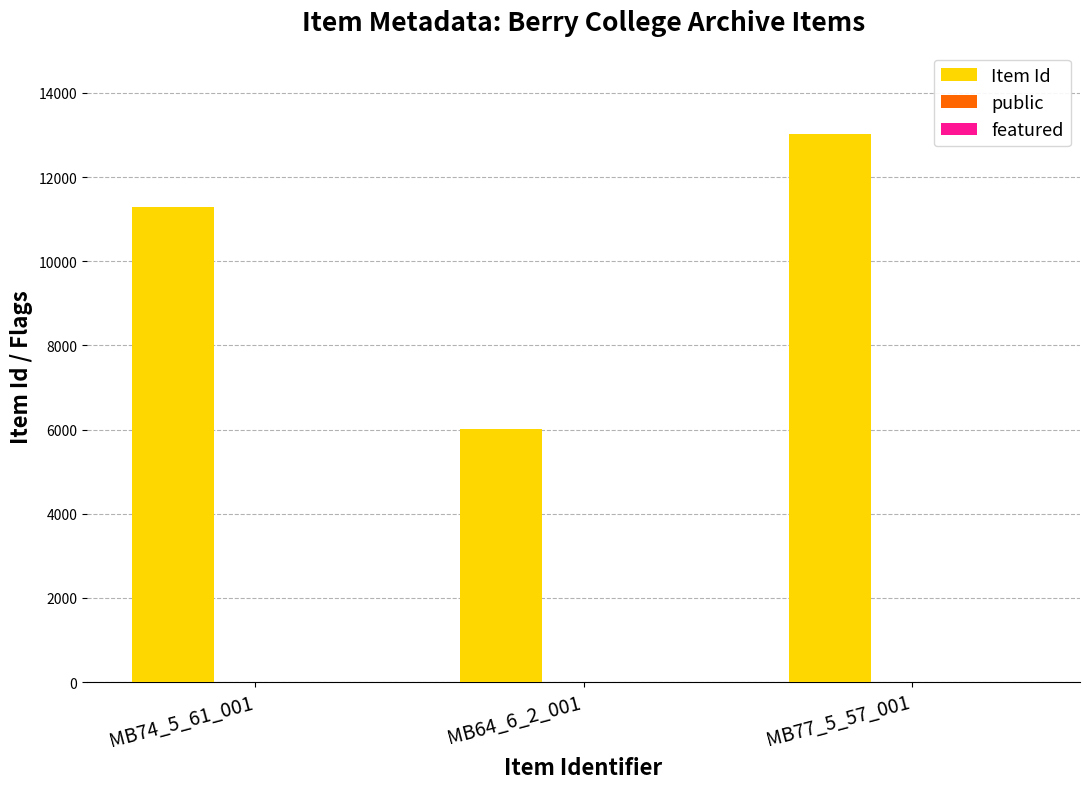

At which category is the sum across all series the highest?

MB77_5_57_001